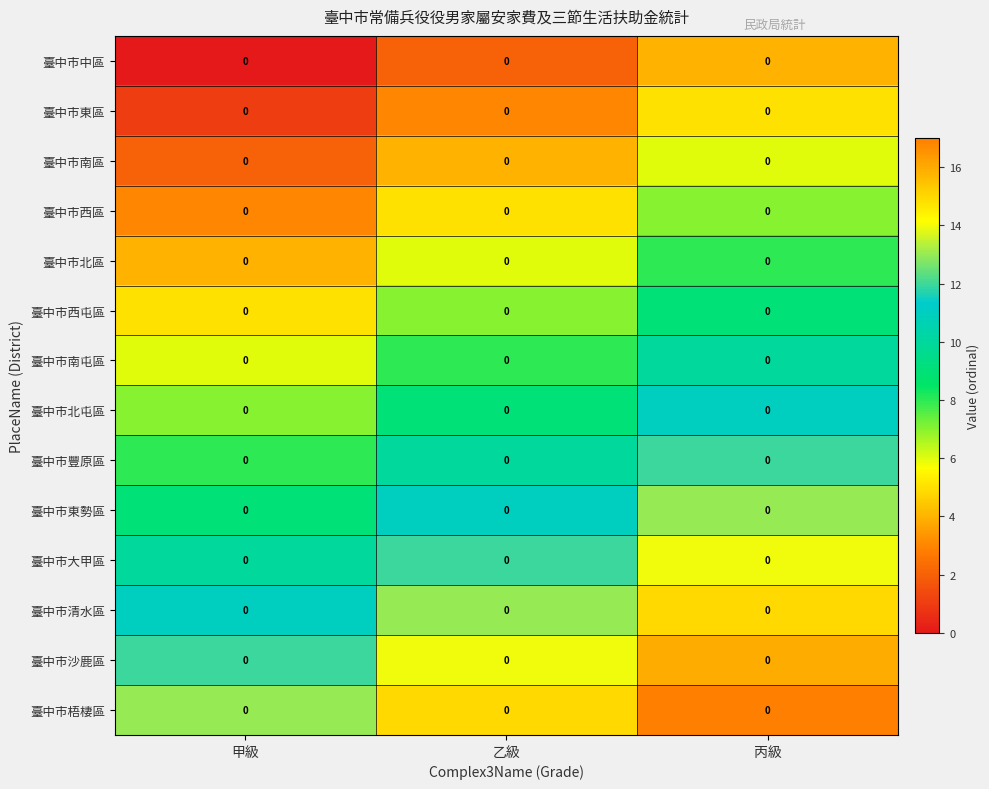

How many categories are shown in the chart?

3